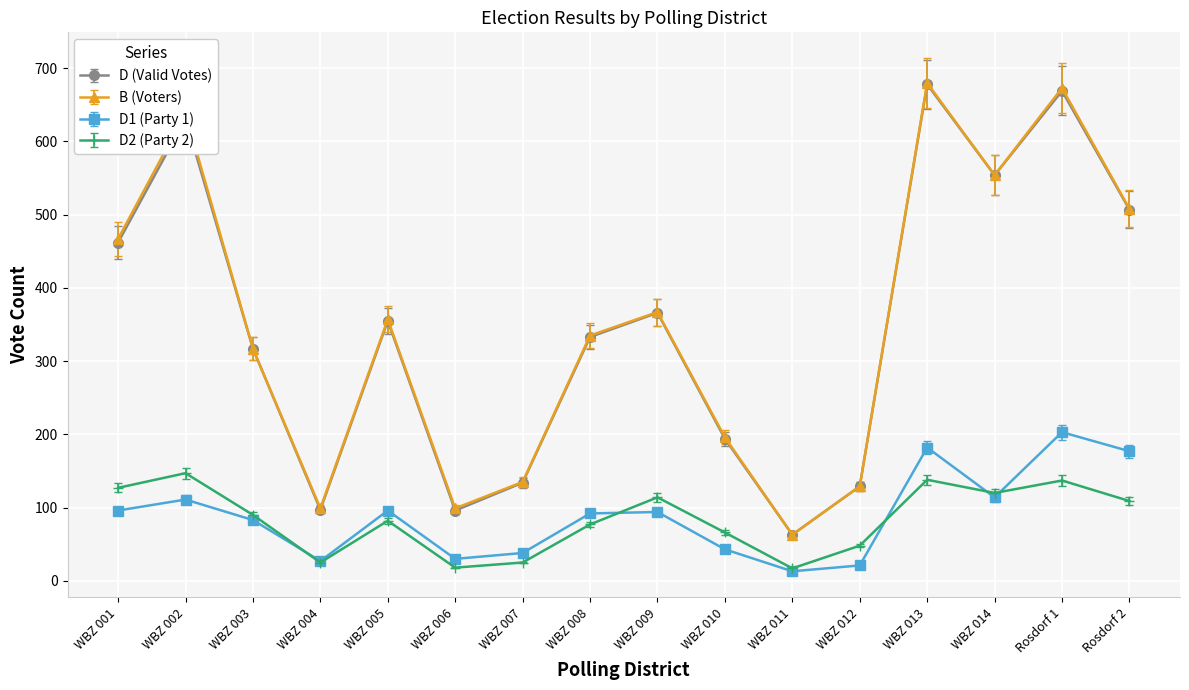

What is the total value across all series at WBZ 009?

941